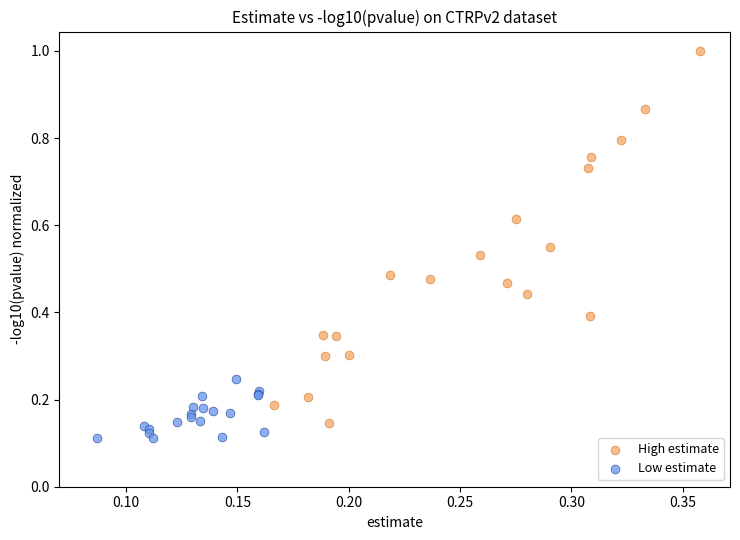

Which series has the largest Y range (max minus min)?

High estimate